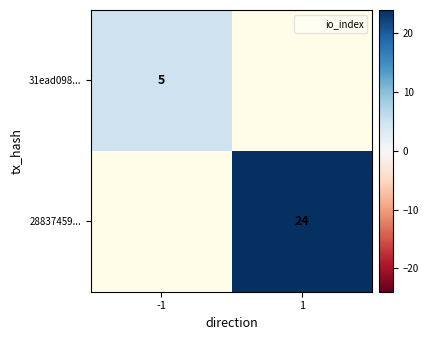

How many positive values does the 31ead098... series have?

1